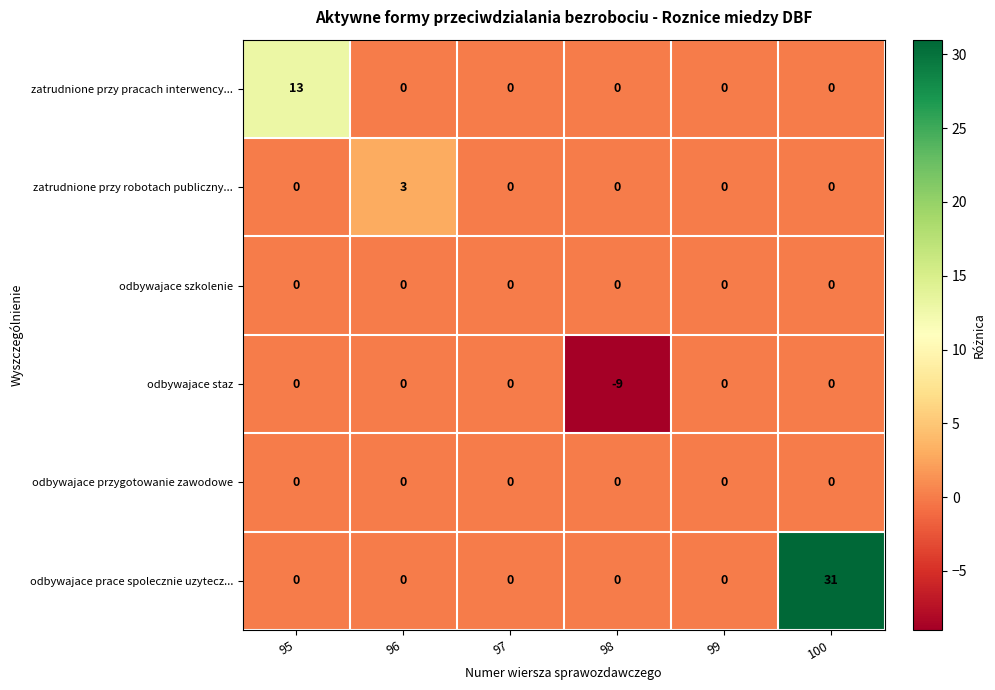

Which series has the widest spread of values?

odbywajace prace spolecznie uzytecz...